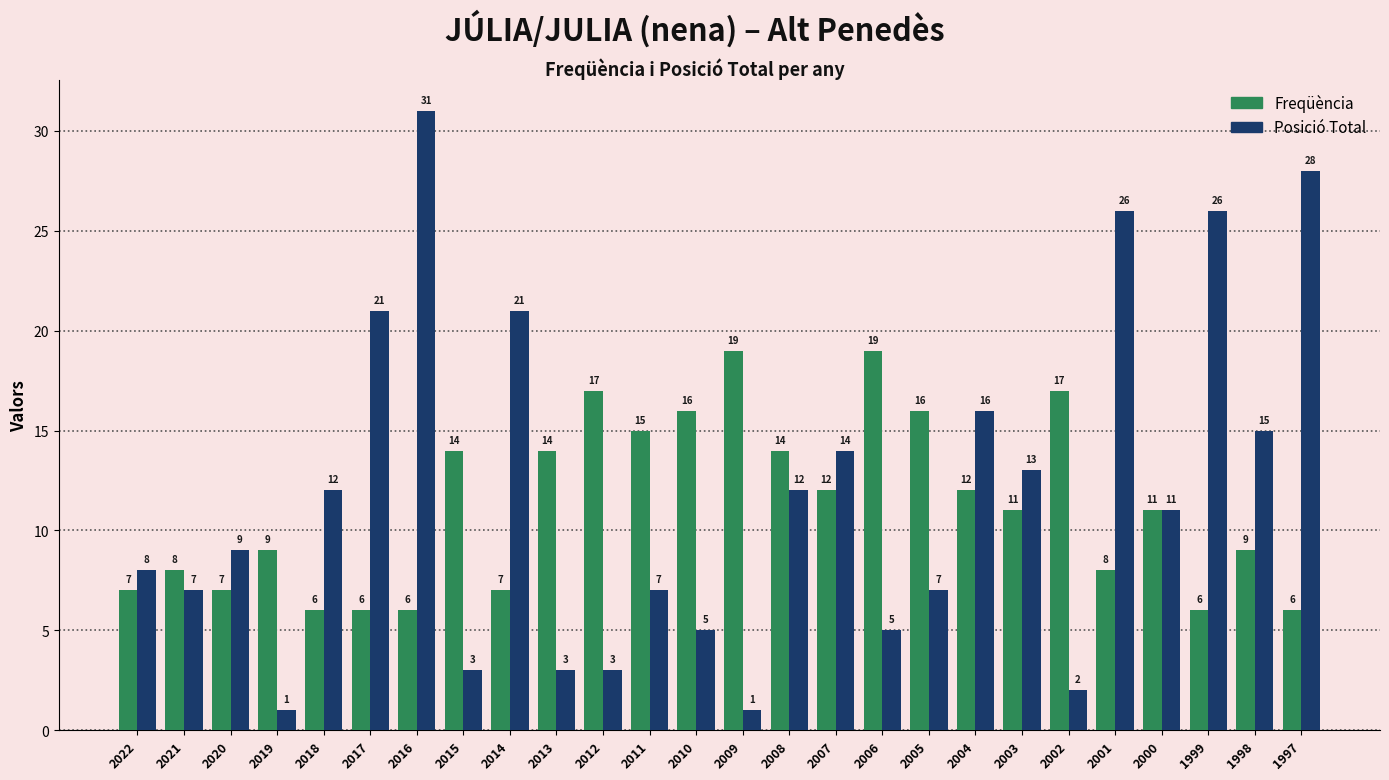

Reading left to right, extract all data points from this chart.

Freqüència: 2022=7	2021=8	2020=7	2019=9	2018=6	2017=6	2016=6	2015=14	2014=7	2013=14	2012=17	2011=15	2010=16	2009=19	2008=14	2007=12	2006=19	2005=16	2004=12	2003=11	2002=17	2001=8	2000=11	1999=6	1998=9	1997=6
Posició Total: 2022=8	2021=7	2020=9	2019=1	2018=12	2017=21	2016=31	2015=3	2014=21	2013=3	2012=3	2011=7	2010=5	2009=1	2008=12	2007=14	2006=5	2005=7	2004=16	2003=13	2002=2	2001=26	2000=11	1999=26	1998=15	1997=28